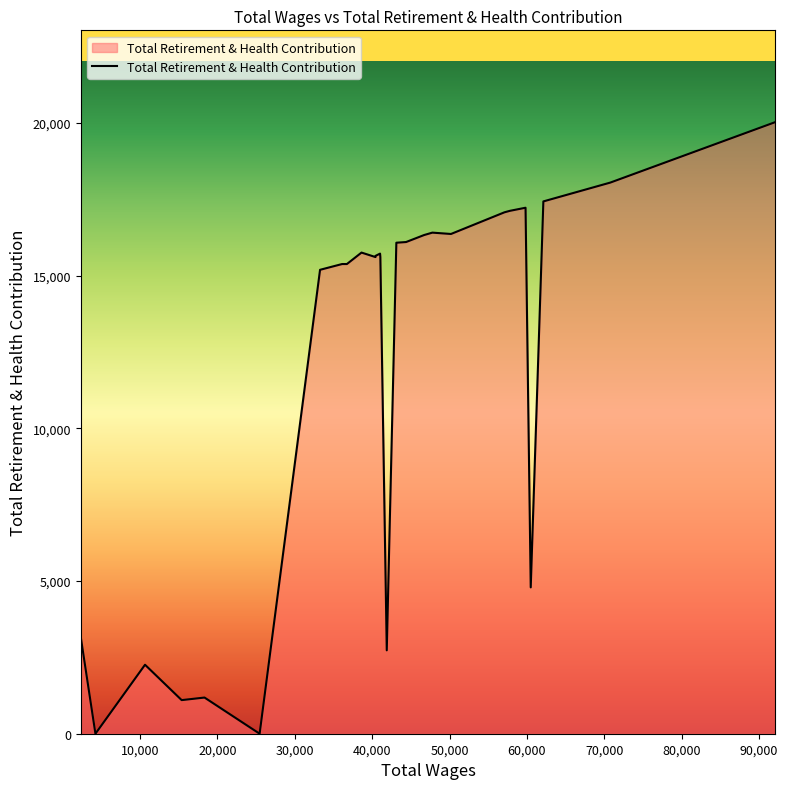

What is the difference between the maximum and minimum values?

20023